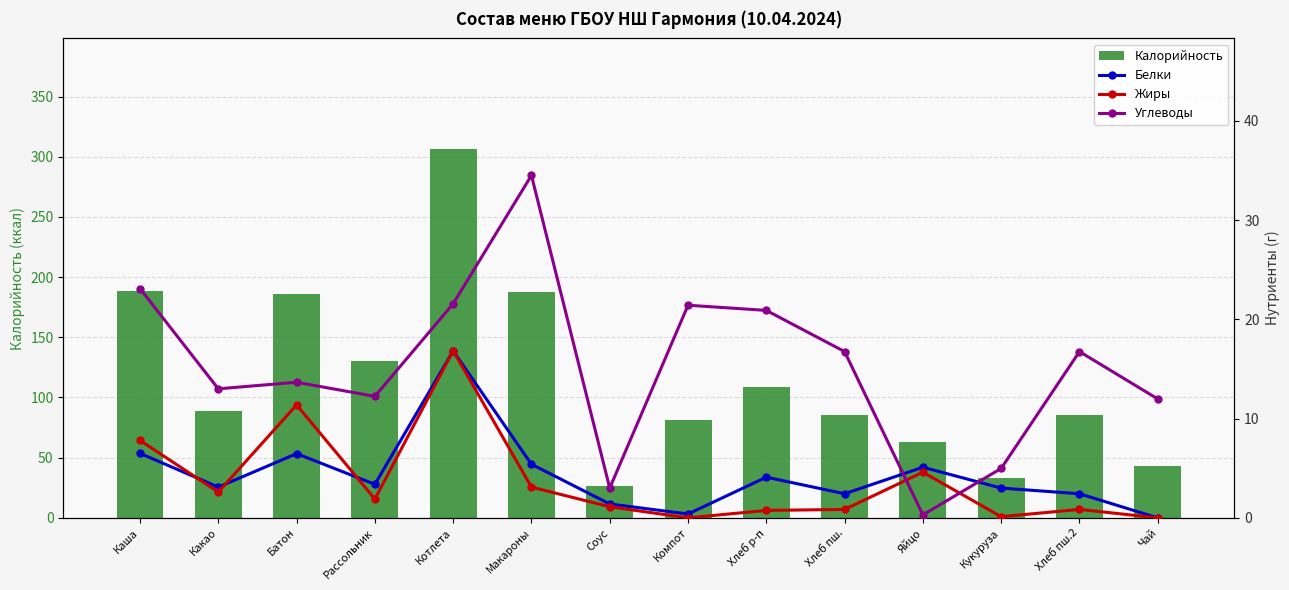

What are all the series names shown in the legend?

Калорийность, Белки, Жиры, Углеводы